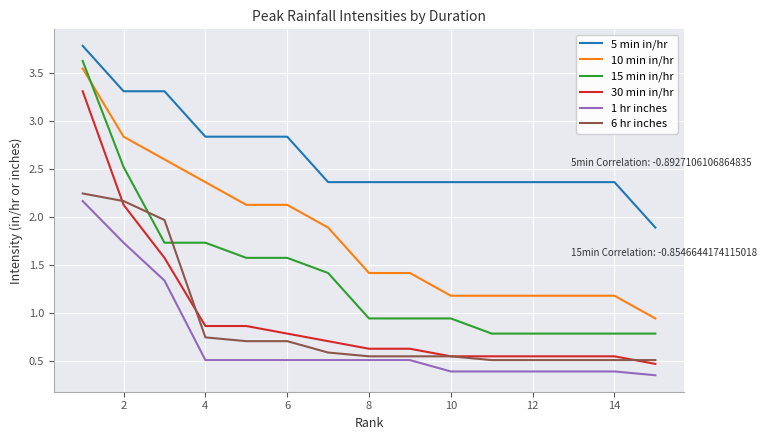

What is the greatest value displayed?

3.8